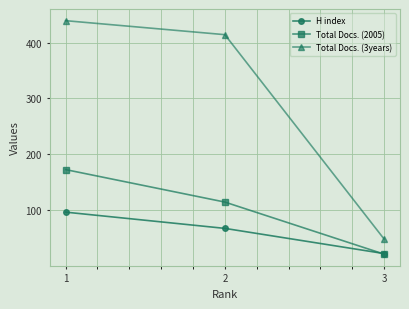

What is the difference between the maximum and second lowest values in the Total Docs. (3years) series?

25